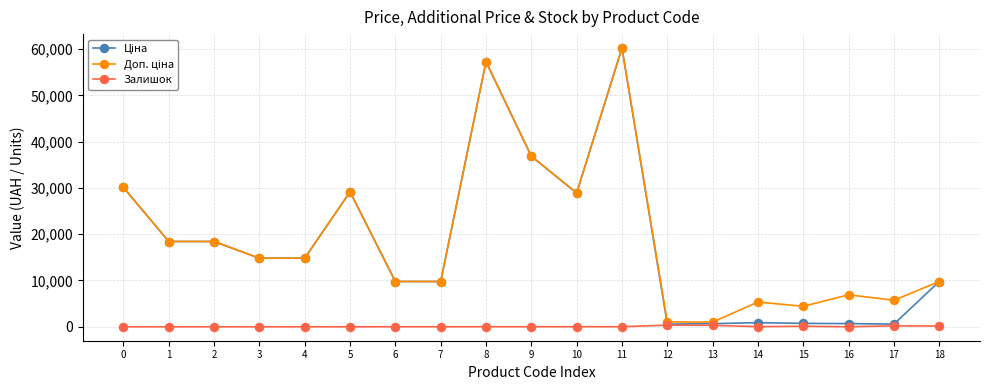

What is the maximum value shown in the chart?

60205.6